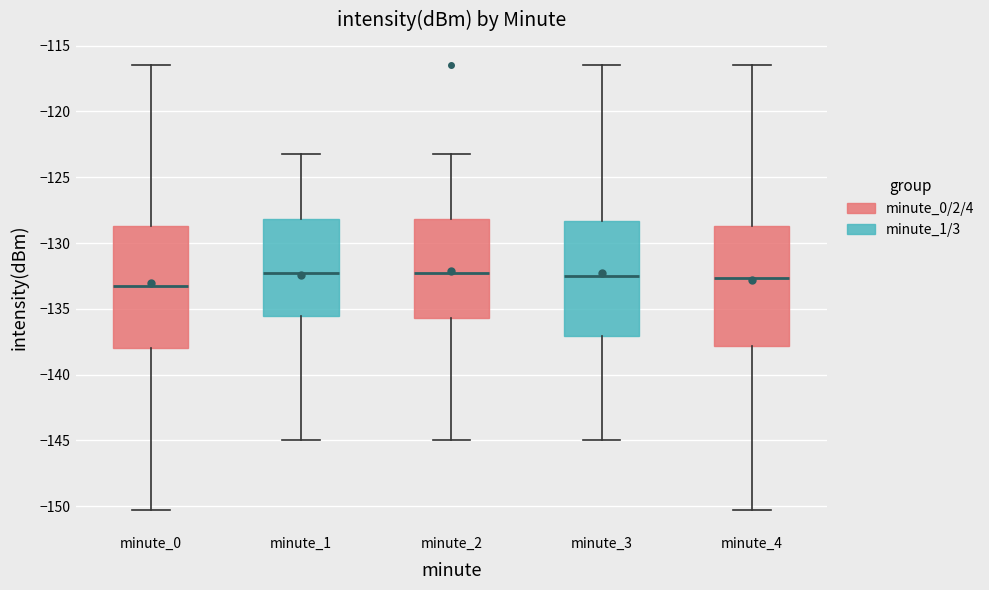

Reading left to right, read every box against the y-axis: the position of its median line, the range the box covers, and the ends of its whiskers. The values are not printed on the chart, so give them approximately, as read against the axis.

minute_0: median -133.0, box -138.0 to -128.5, whiskers -150.5 to -116.5
minute_1: median -132.5, box -135.5 to -128.0, whiskers -145.0 to -123.0
minute_2: median -132.5, box -135.5 to -128.0, whiskers -145.0 to -123.0
minute_3: median -132.5, box -137.0 to -128.5, whiskers -145.0 to -116.5
minute_4: median -132.5, box -138.0 to -128.5, whiskers -150.5 to -116.5